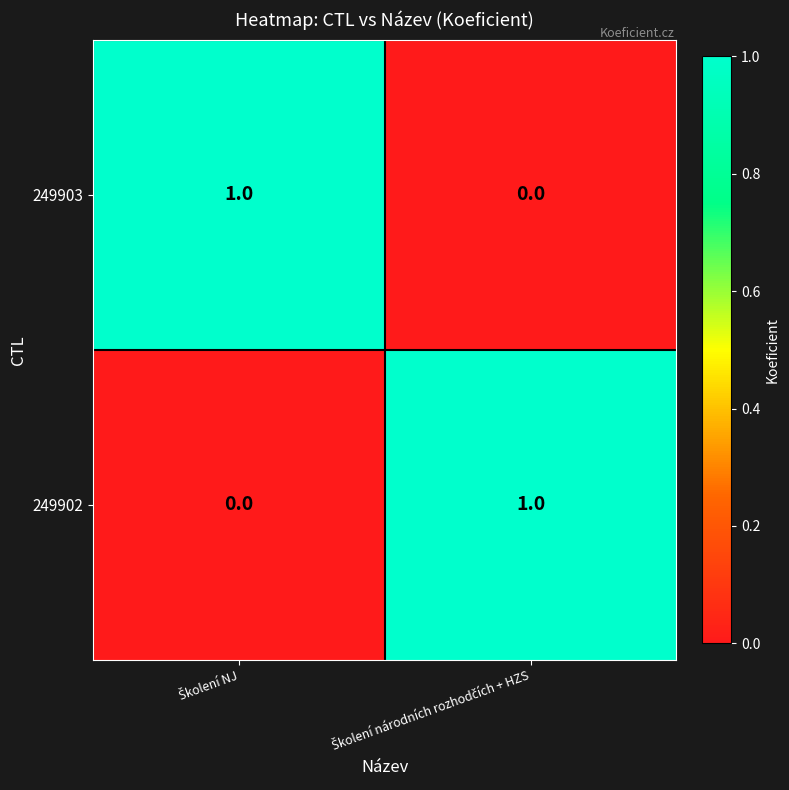

Reading left to right, what are all the values shown in this chart?

249903: 1	0
249902: 0	1